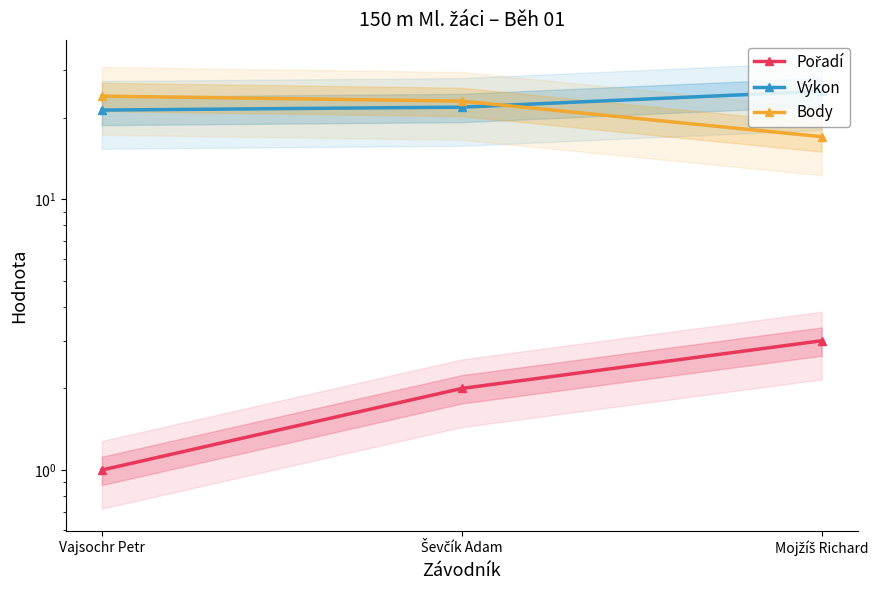

What is the greatest value displayed?

25.0